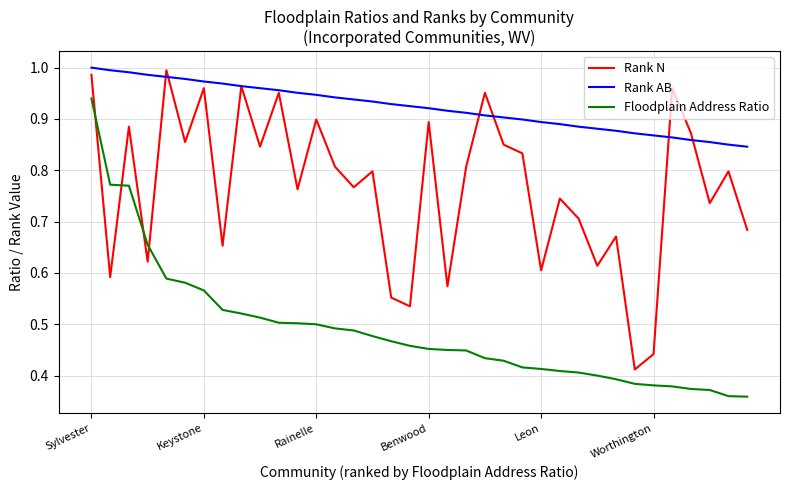

True or false: Rank AB and Floodplain Address Ratio cross at least once.

False